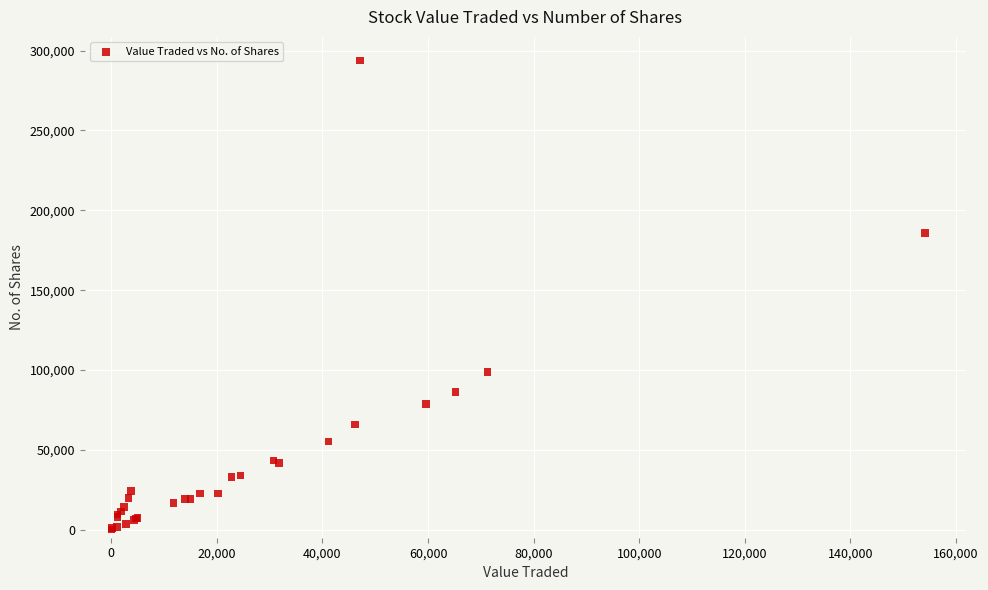

What Y value in the scatter plot is closest to 147075?

185776